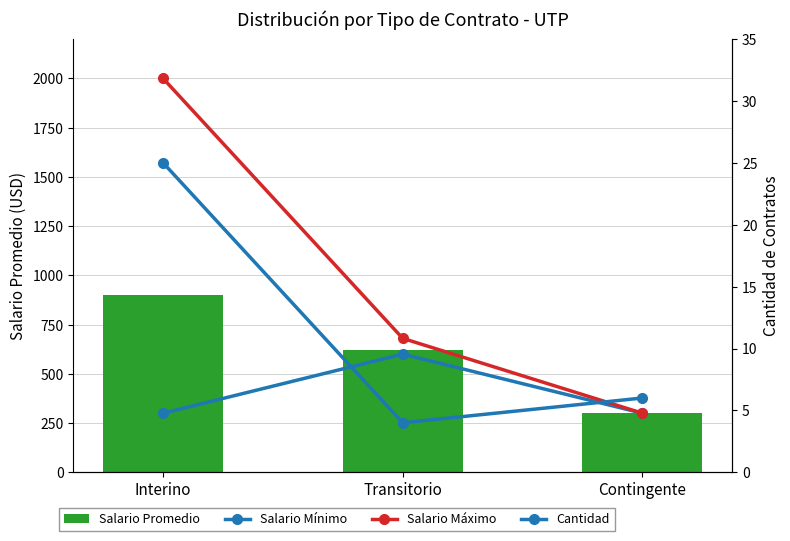

List the series in order of their peak value, lowest first.

Cantidad, Salario Mínimo, Salario Promedio, Salario Máximo